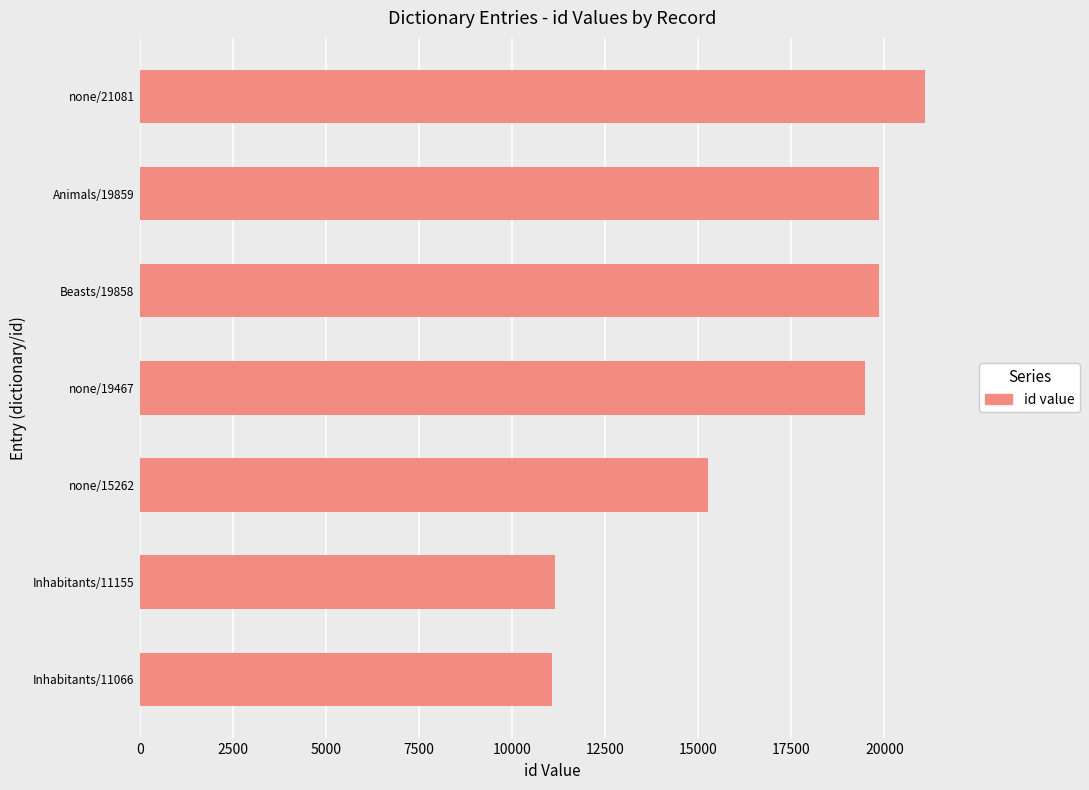

Count the number of data series in this chart.

1